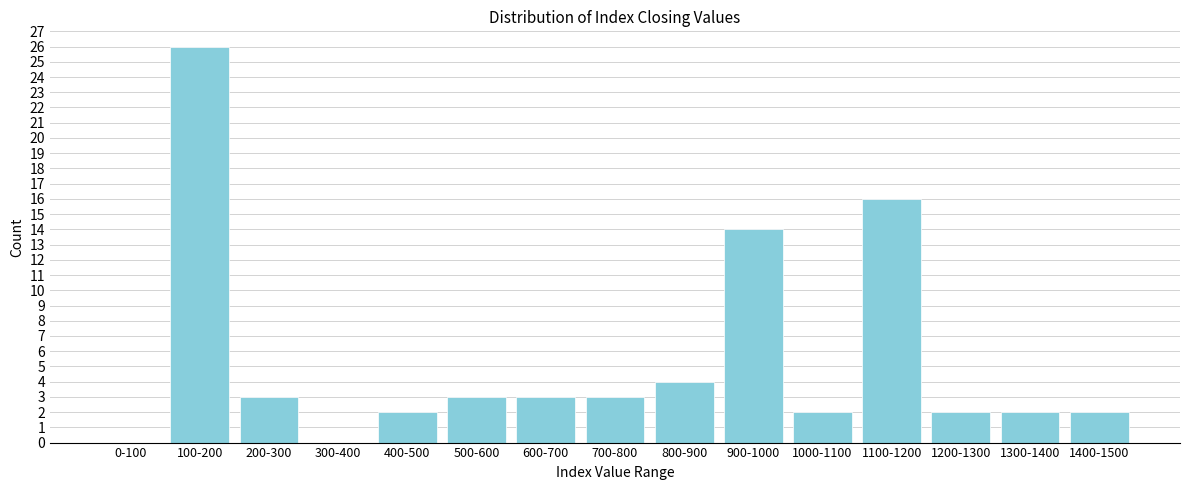

Reading left to right, what are all the values shown in this chart?

0-100=0	100-200=26	200-300=3	300-400=0	400-500=2	500-600=3	600-700=3	700-800=3	800-900=4	900-1000=14	1000-1100=2	1100-1200=16	1200-1300=2	1300-1400=2	1400-1500=2